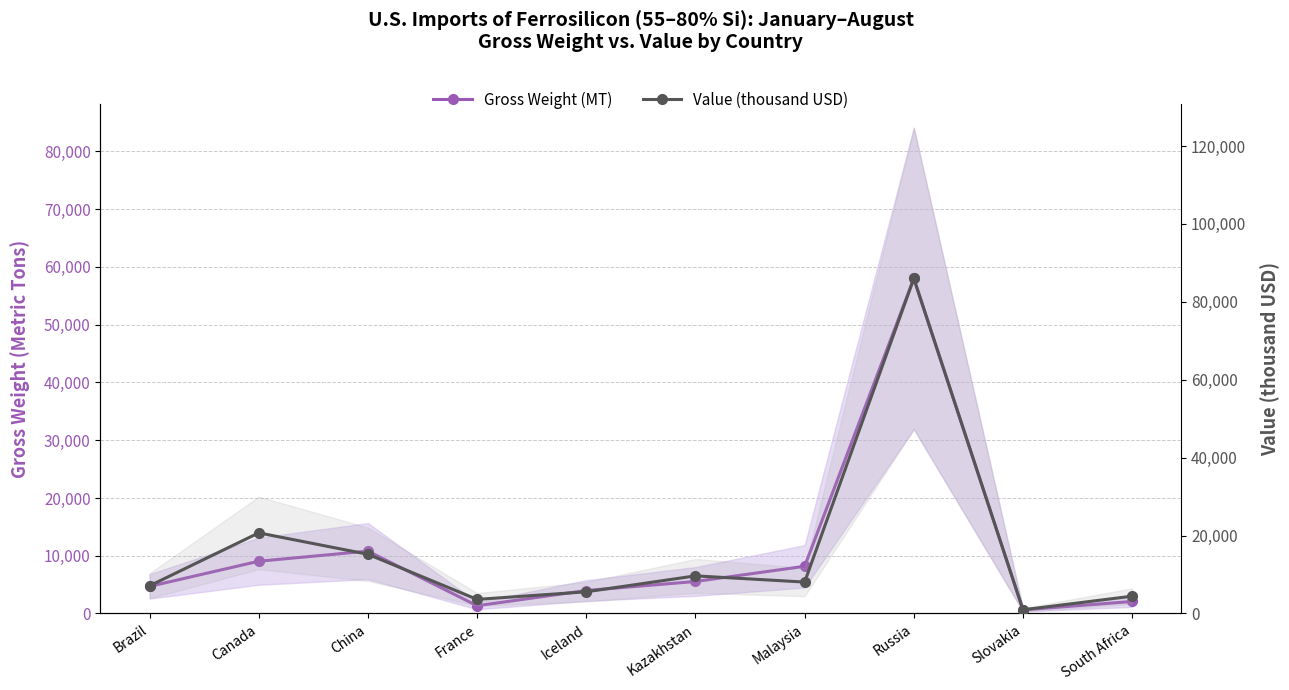

What is the value of the Value (thousand USD) point at the 5th from the left?

5570